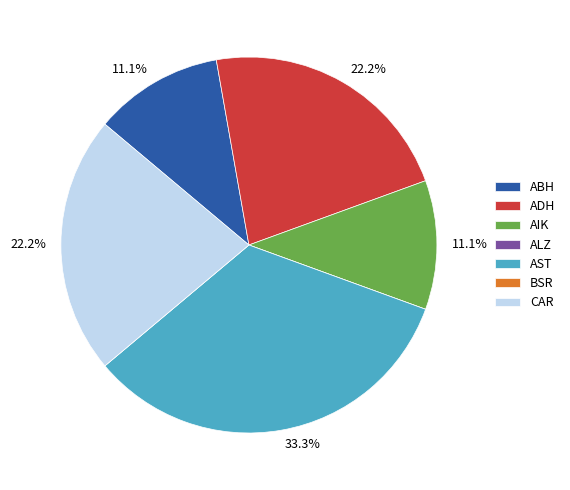

Is there a majority slice in this chart?

No